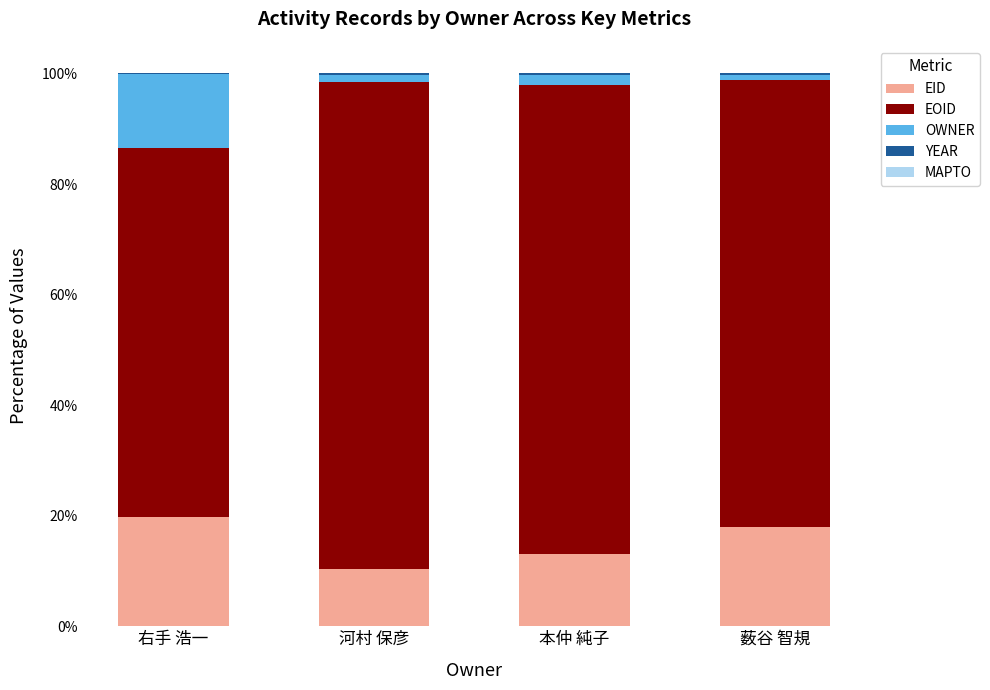

Does the chart contain stacked bars?

Yes